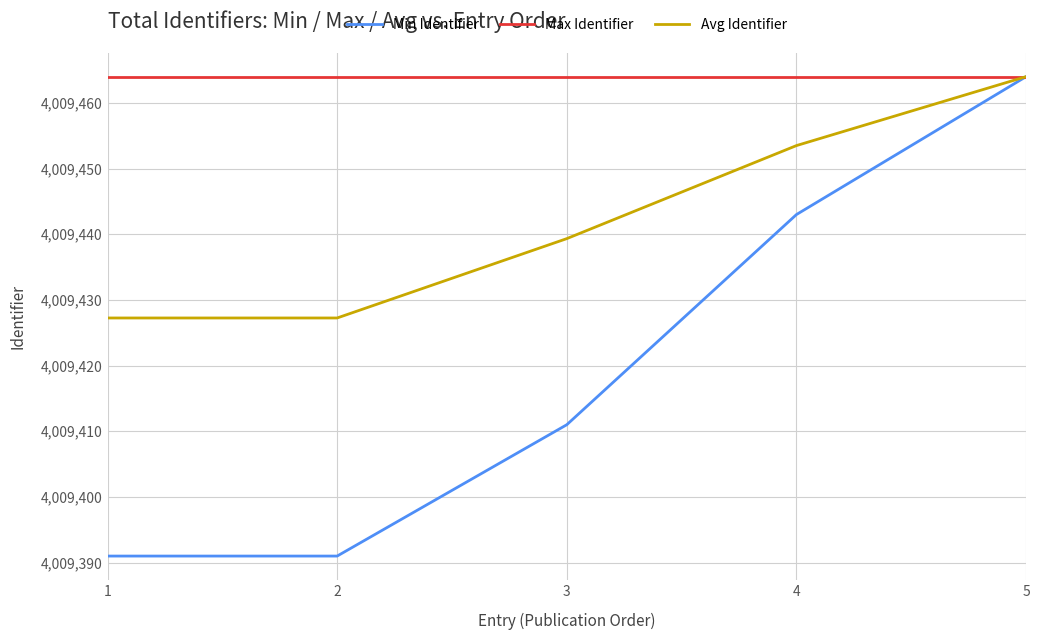

What are all the series names shown in the legend?

Min Identifier, Max Identifier, Avg Identifier